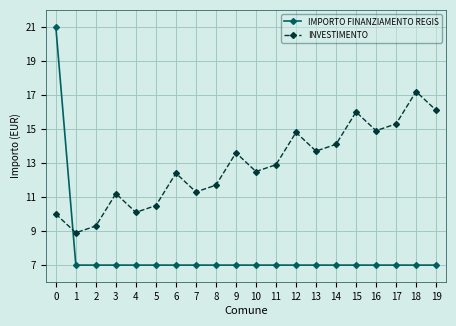

Between 6 and 7, which series saw the biggest shift?

INVESTIMENTO